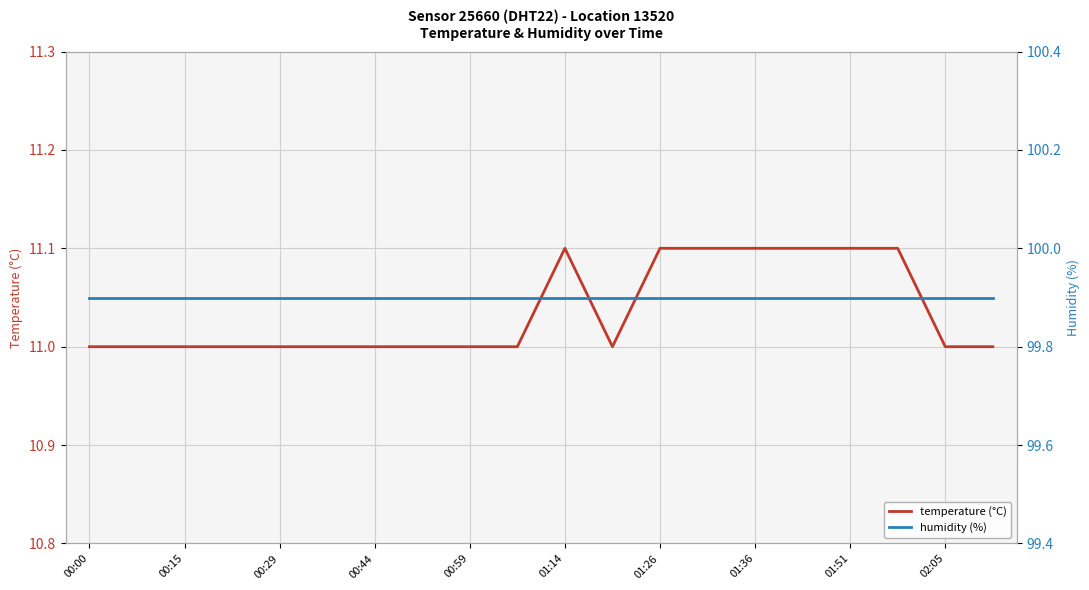

True or false: humidity (%) and temperature (°C) cross at least once.

False